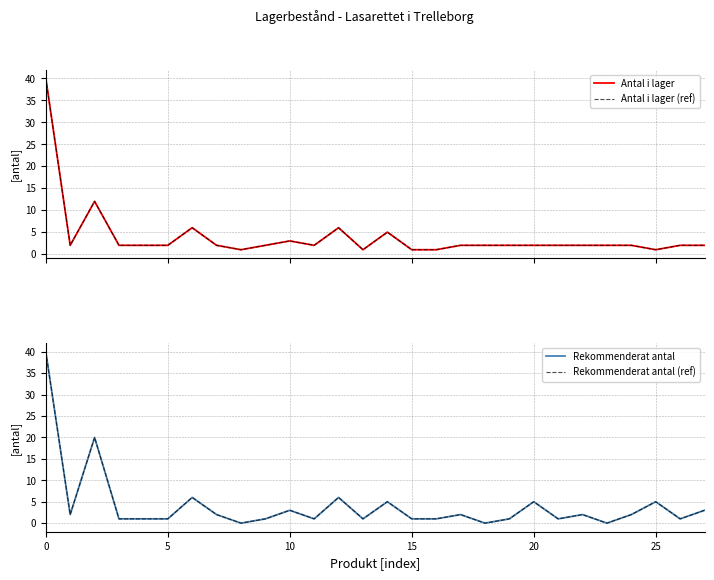

How many lines are shown in the chart?

4